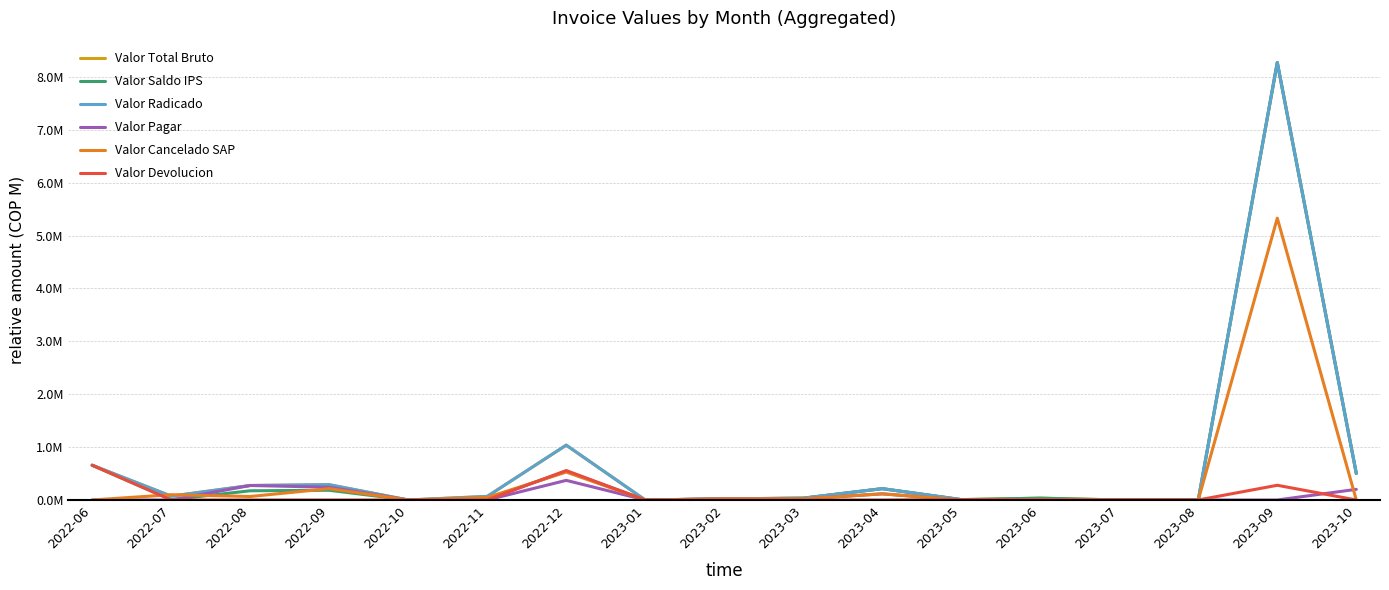

What are all the series names shown in the legend?

Valor Total Bruto, Valor Saldo IPS, Valor Radicado, Valor Pagar, Valor Cancelado SAP, Valor Devolucion